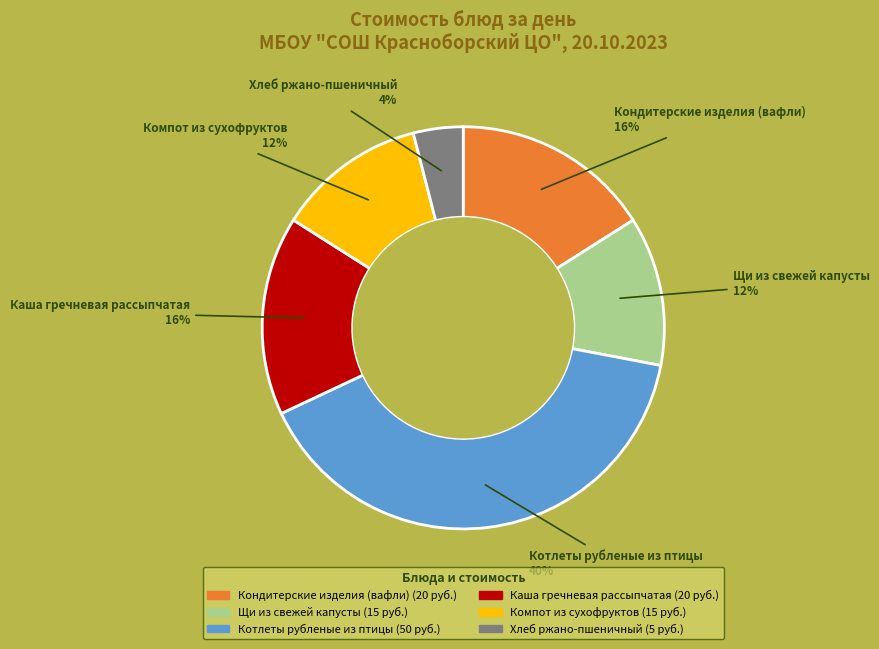

Is there any slice that represents more than half of the pie?

No